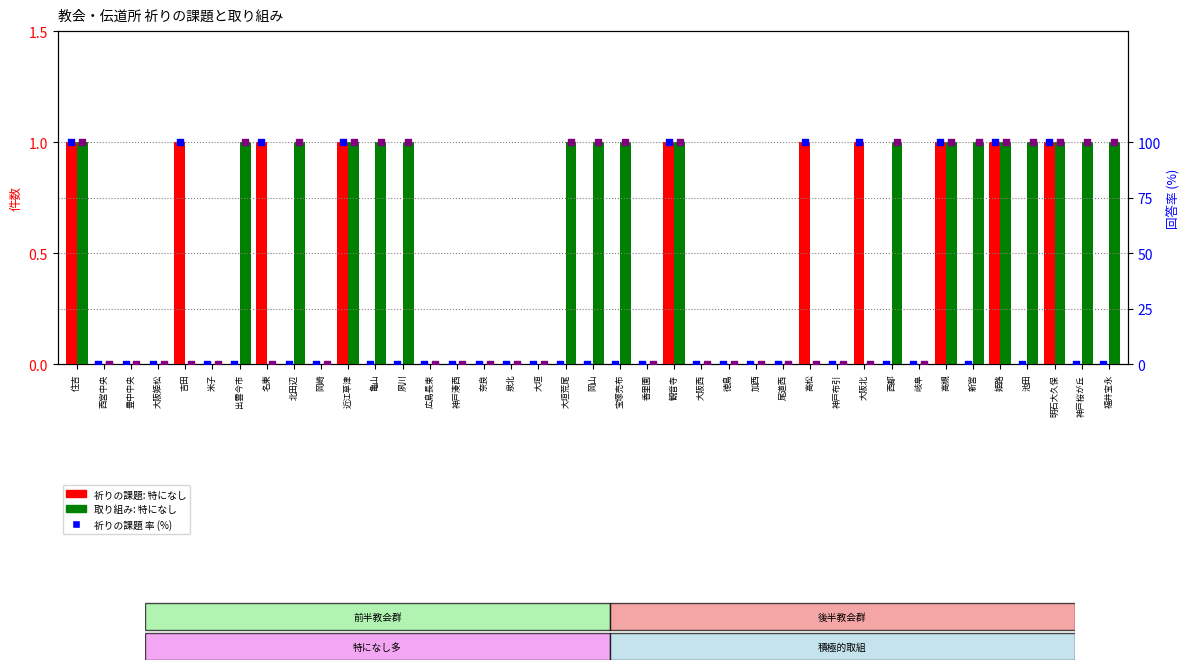

Which series contains the lowest Y value?

祈りの課題: 特になし